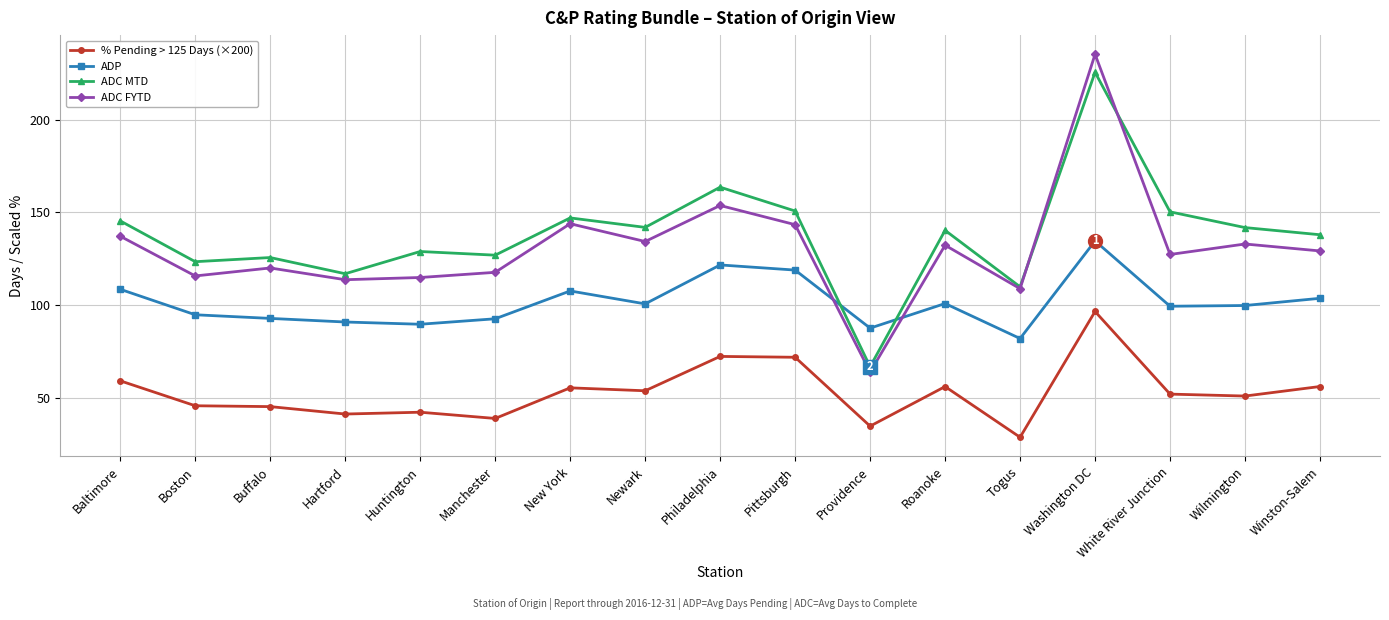

At which category is the sum across all series the highest?

Washington DC